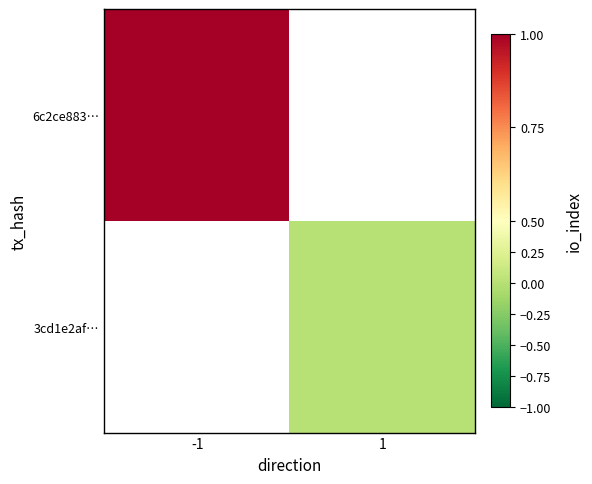

Count the number of data series in this chart.

2